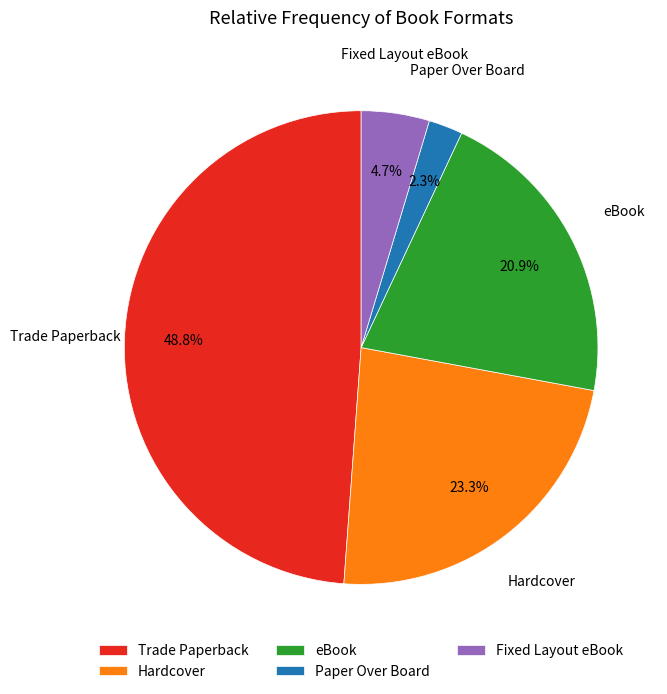

Approximately how many times larger is the value at Hardcover compared to Trade Paperback?

0.5